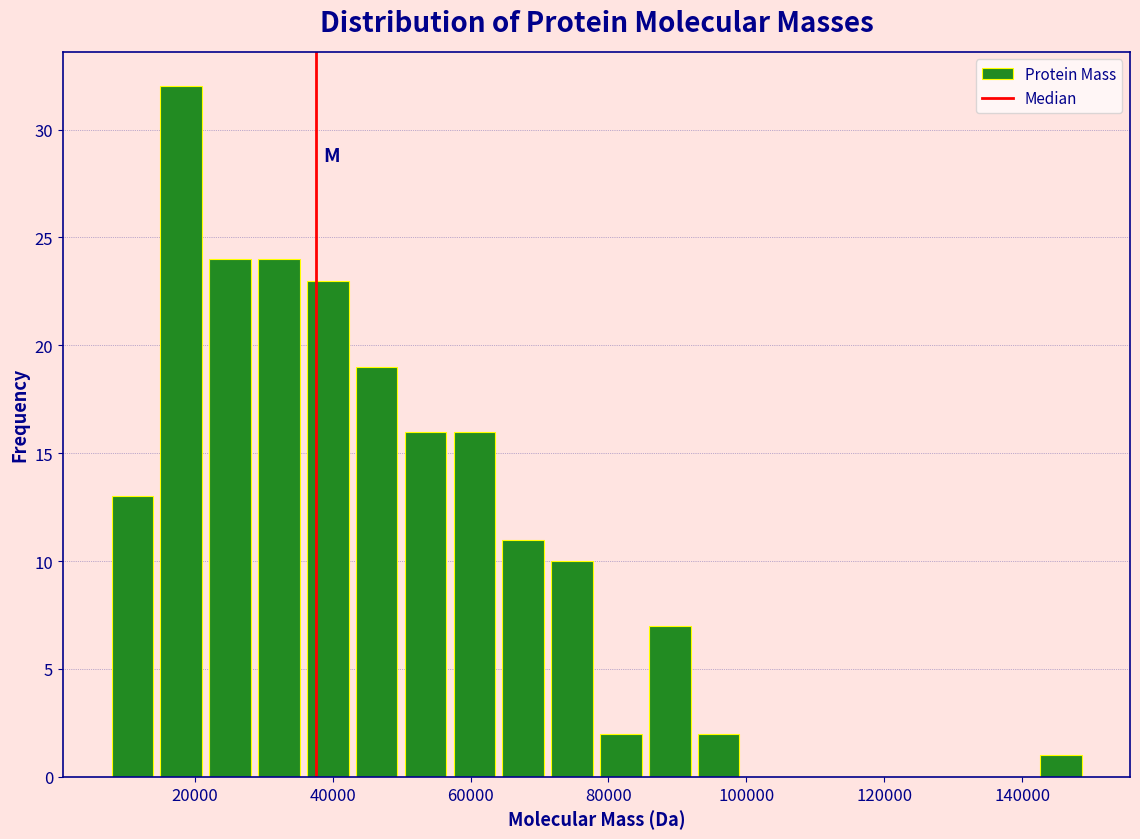

Read against the x-axis, roughly where is the centre of the tallest bar?

18000